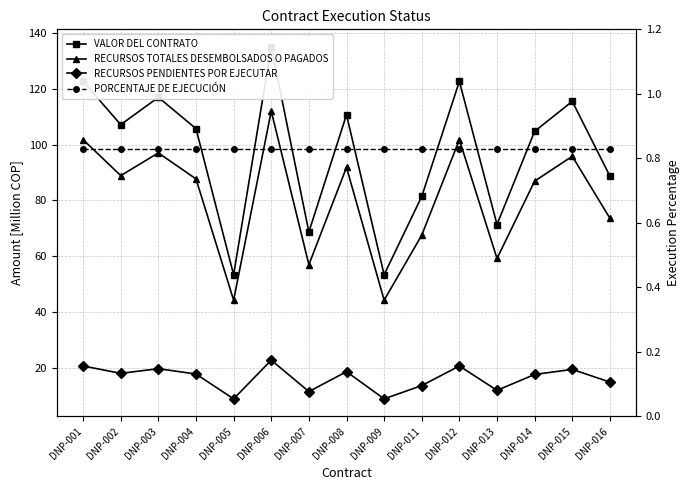

What is the difference between the maximum and minimum values in the VALOR DEL CONTRATO series?

81.4